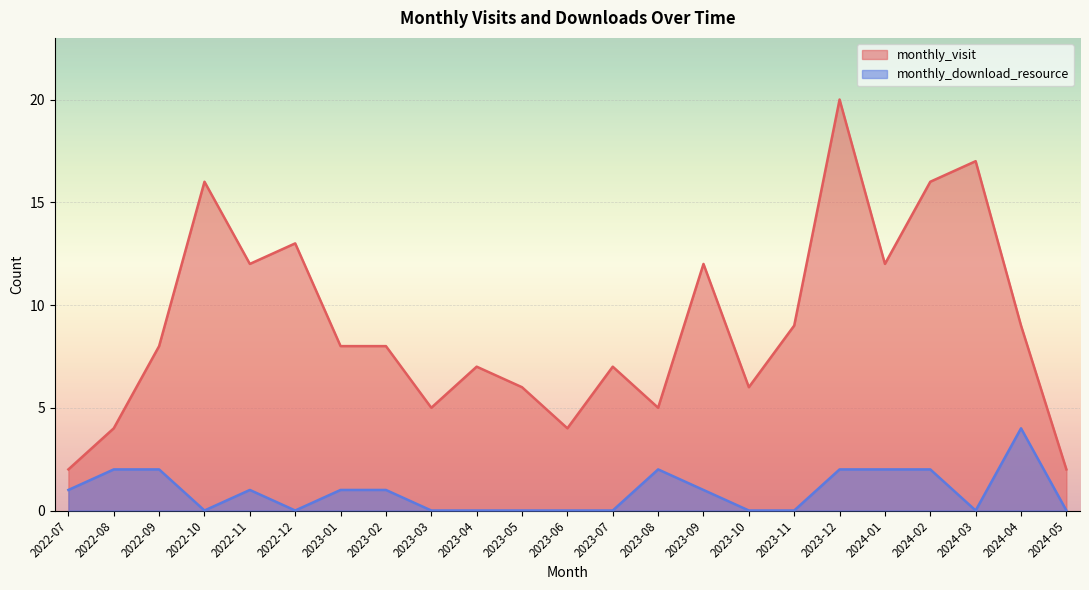

Rank the categories by monthly_download_resource value from highest to lowest.

2024-04, 2022-08, 2022-09, 2023-08, 2023-12, 2024-01, 2024-02, 2022-07, 2022-11, 2023-01, 2023-02, 2023-09, 2022-10, 2022-12, 2023-03, 2023-04, 2023-05, 2023-06, 2023-07, 2023-10, 2023-11, 2024-03, 2024-05